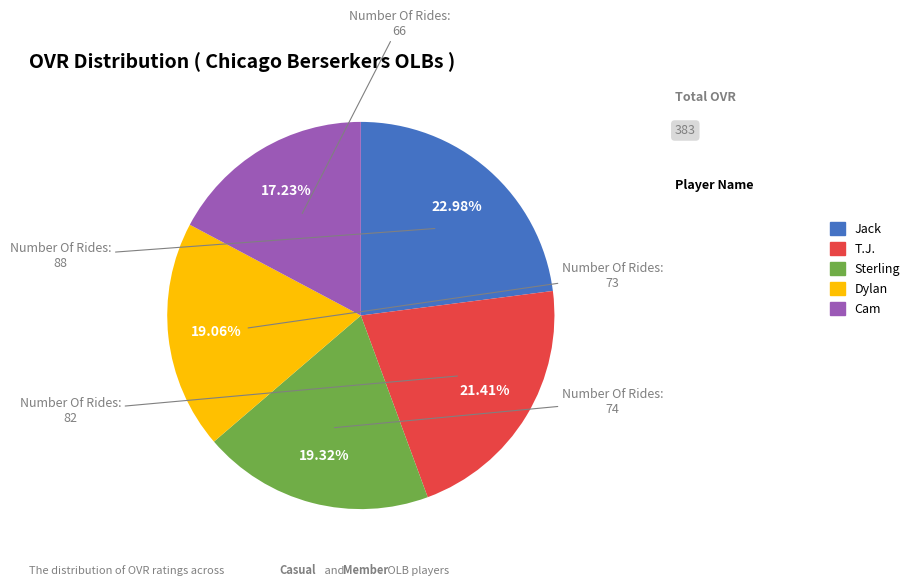

To the nearest percent, what is the difference between the T.J. and Sterling slice percentages?

2%